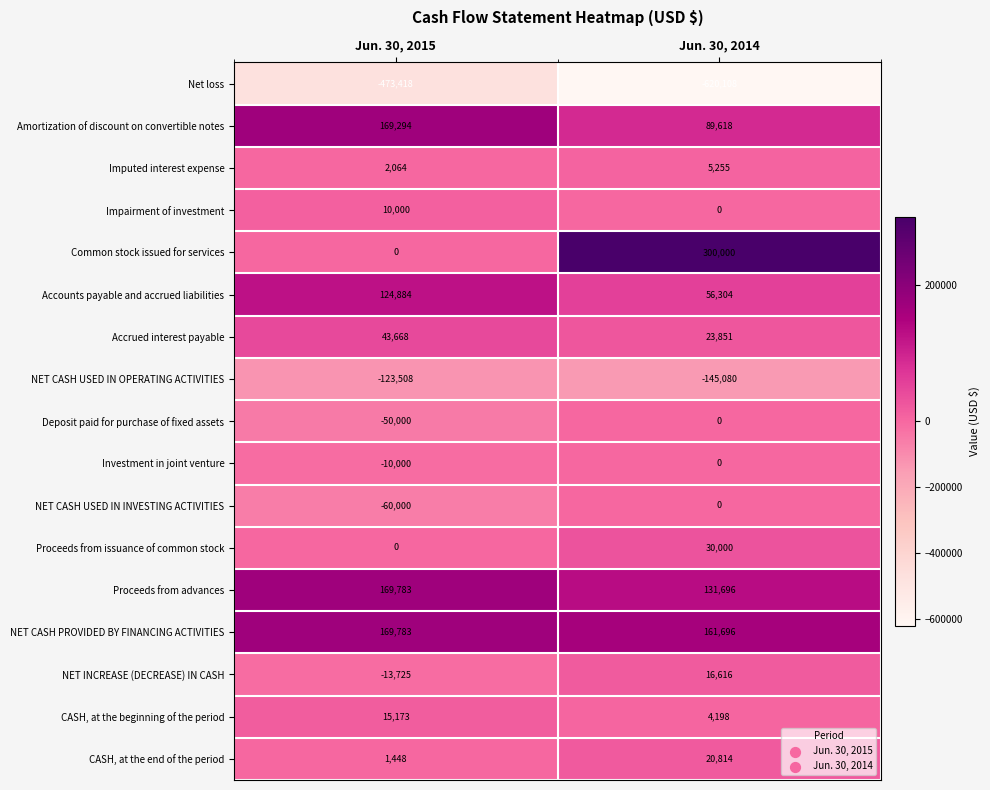

What is the lowest value of the NET CASH USED IN OPERATING ACTIVITIES series?

-145080